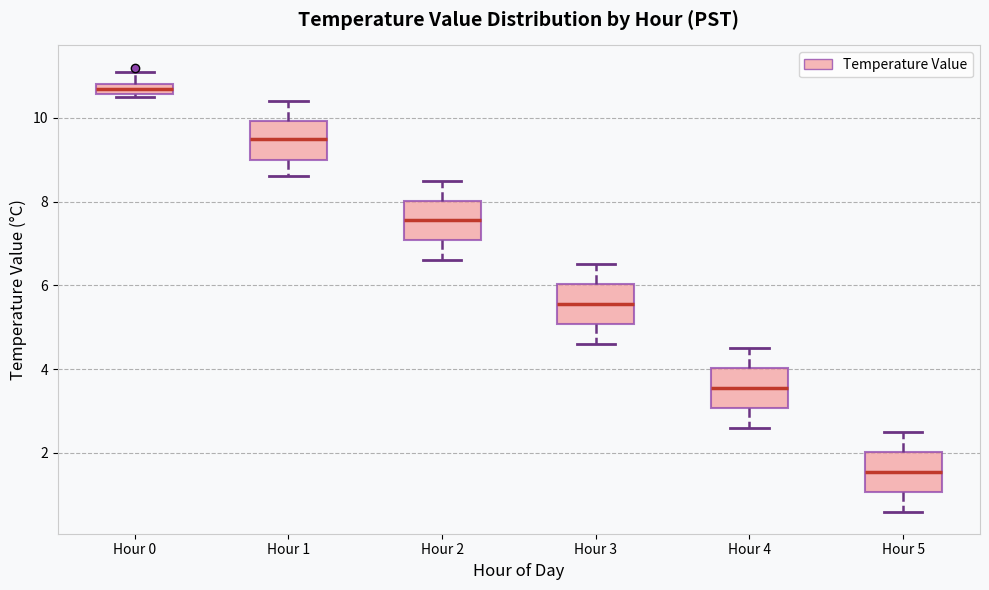

Which box has the lowest median line?

Hour 5